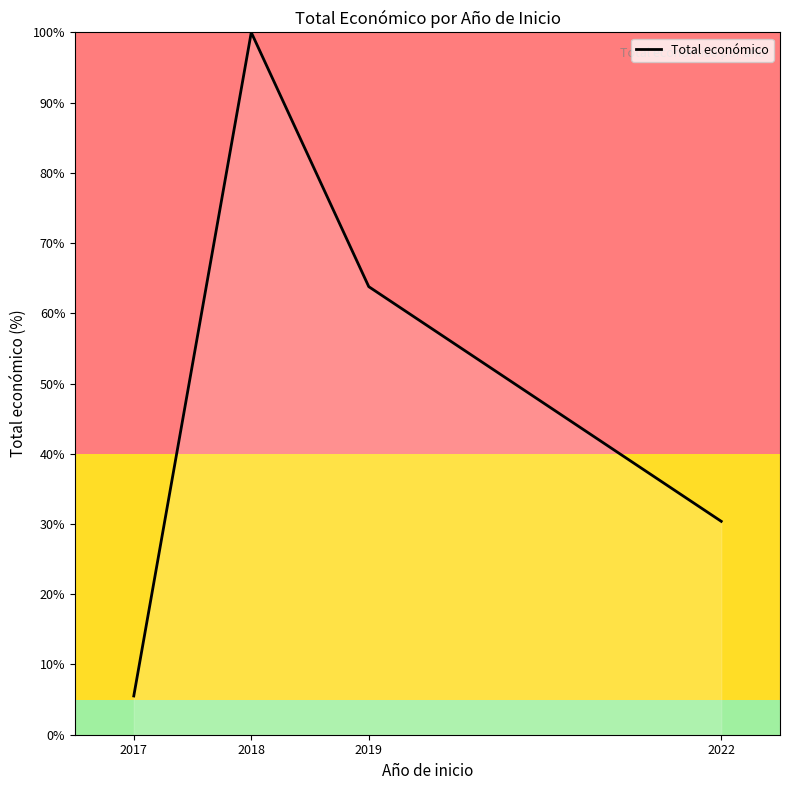

How many lines are shown in the chart?

1